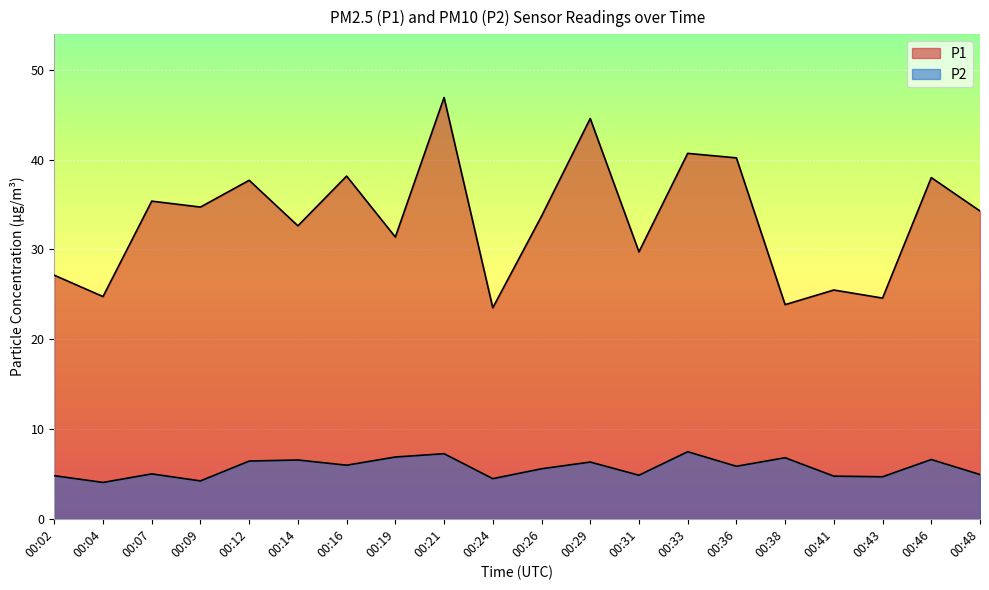

True or false: P1 has a value of 7.8 at 00:07.

False